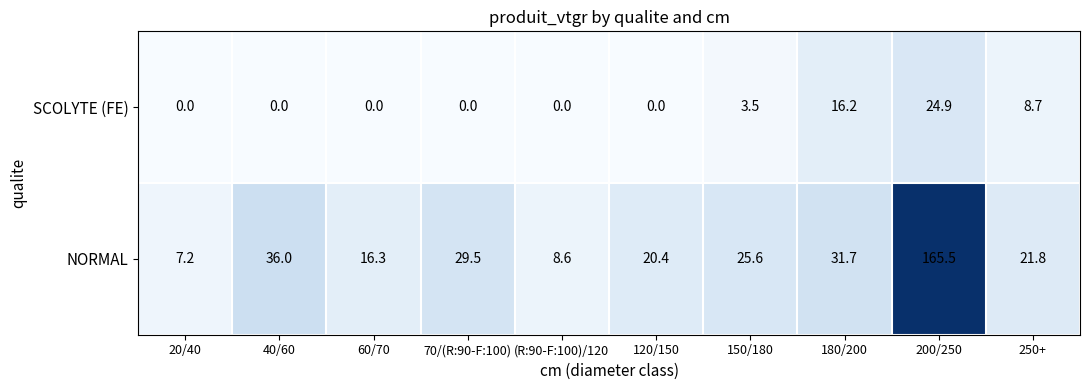

Which series has the widest spread of values?

NORMAL